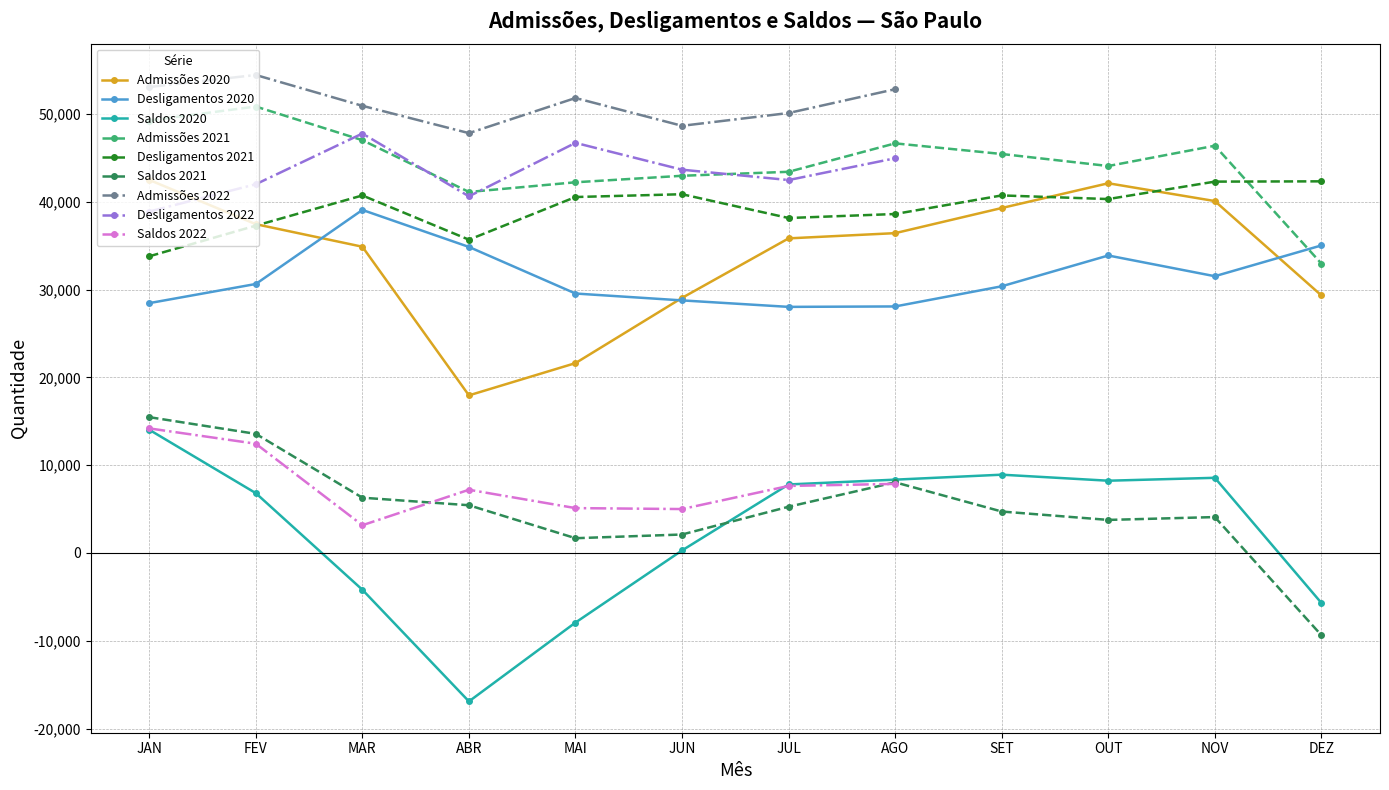

What is the difference between the Desligamentos 2021 values at JAN and JUL?

4362